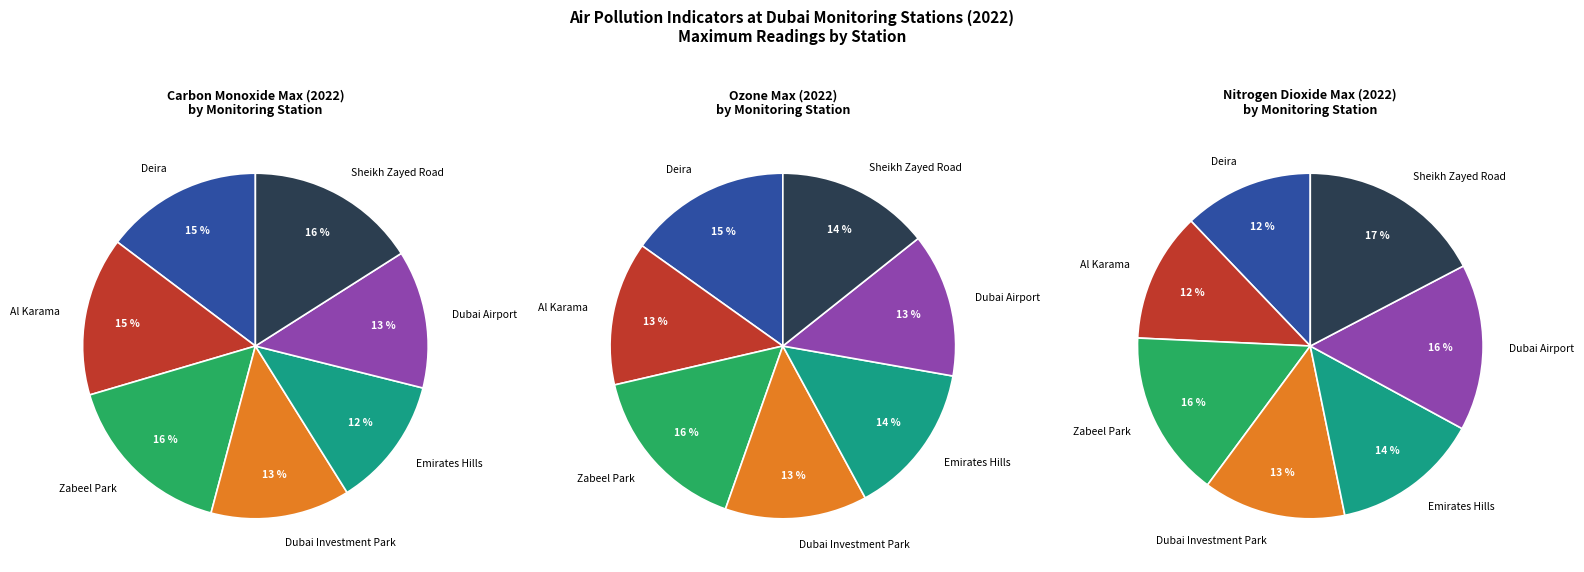

To the nearest percent, what is the difference between the Emirates Hills and Sheikh Zayed Road slice percentages?

3%